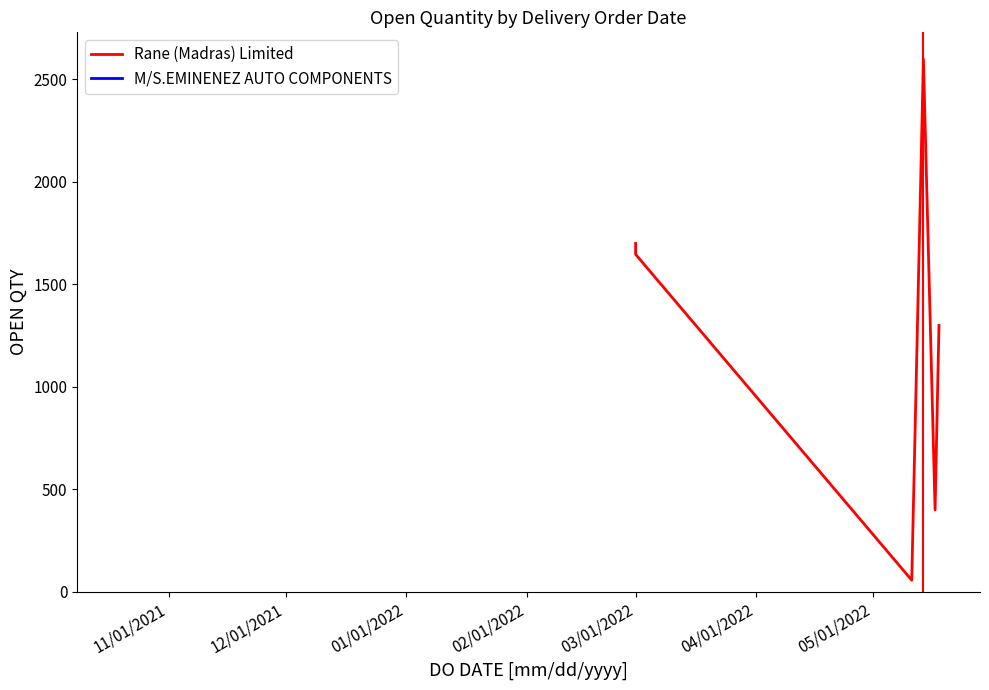

How many series are shown in this chart?

1